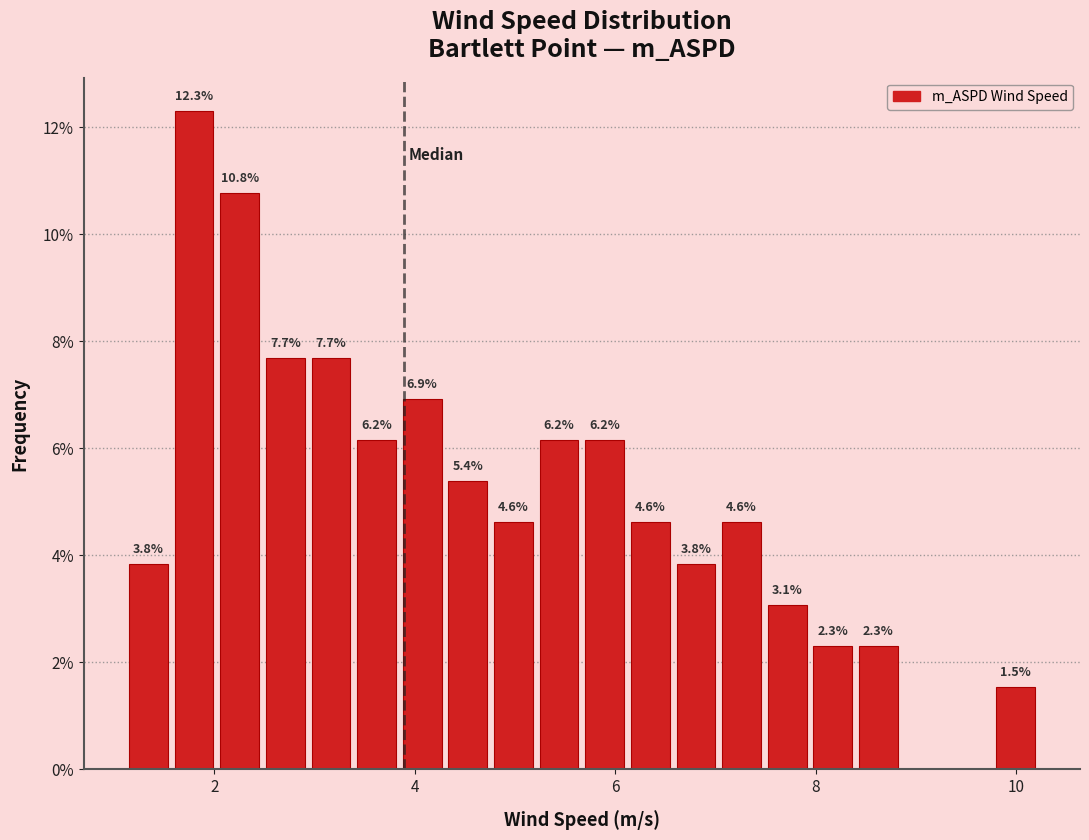

Around what value on the x-axis is the tallest bar? Give the approximate position of its centre, as read against the axis.

1.8